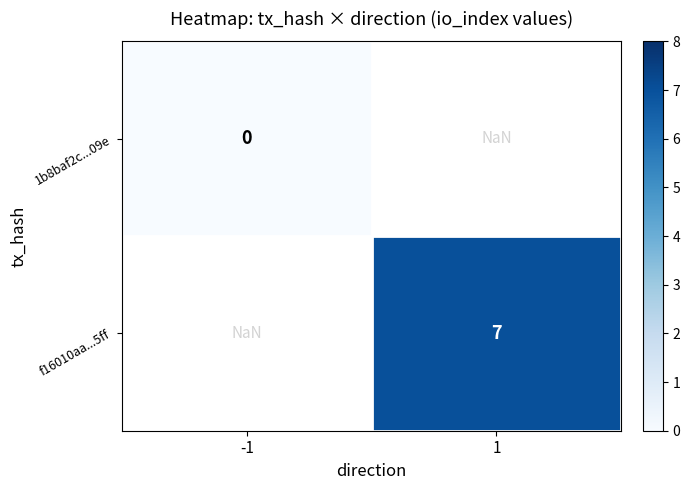

How many distinct data groups are displayed?

2